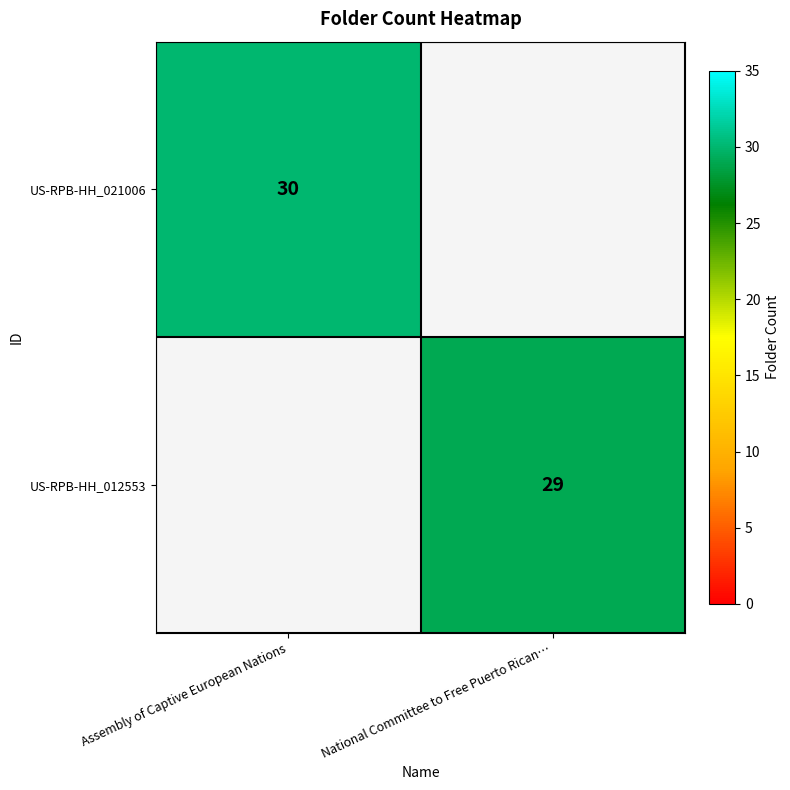

Is it true that US-RPB-HH_021006 equals 20 at Assembly of Captive European Nations?

False